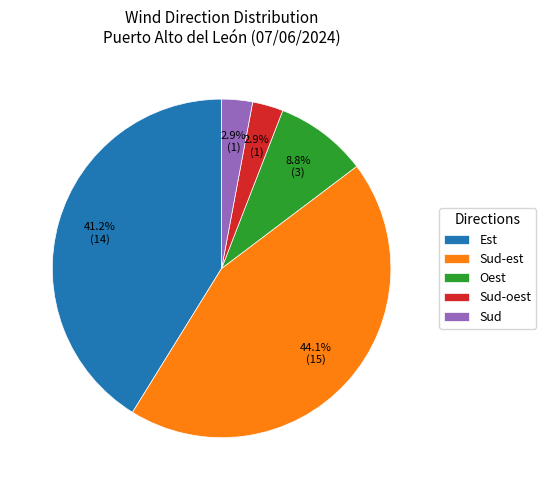

What percentage is the Oest slice, to the nearest percent?

9%